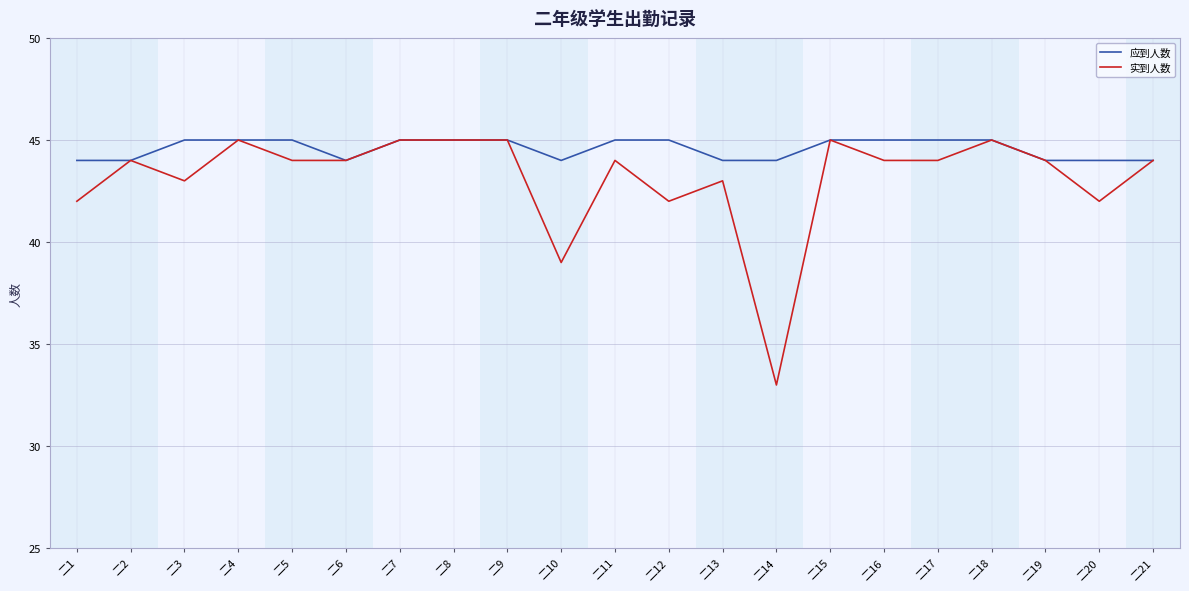

Reading right to left, extract all data points from this chart.

应到人数: 二21=44	二20=44	二19=44	二18=45	二17=45	二16=45	二15=45	二14=44	二13=44	二12=45	二11=45	二10=44	二9=45	二8=45	二7=45	二6=44	二5=45	二4=45	二3=45	二2=44	二1=44
实到人数: 二21=44	二20=42	二19=44	二18=45	二17=44	二16=44	二15=45	二14=33	二13=43	二12=42	二11=44	二10=39	二9=45	二8=45	二7=45	二6=44	二5=44	二4=45	二3=43	二2=44	二1=42